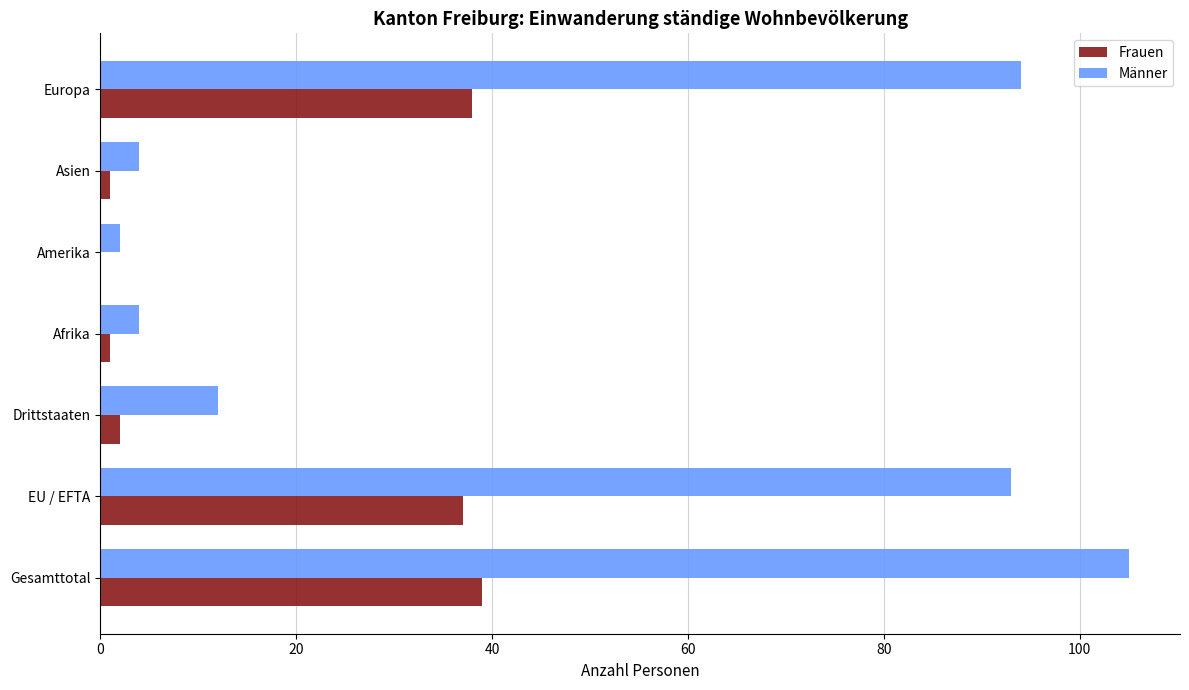

Between Gesamttotal and Afrika, which series saw the biggest shift?

Männer